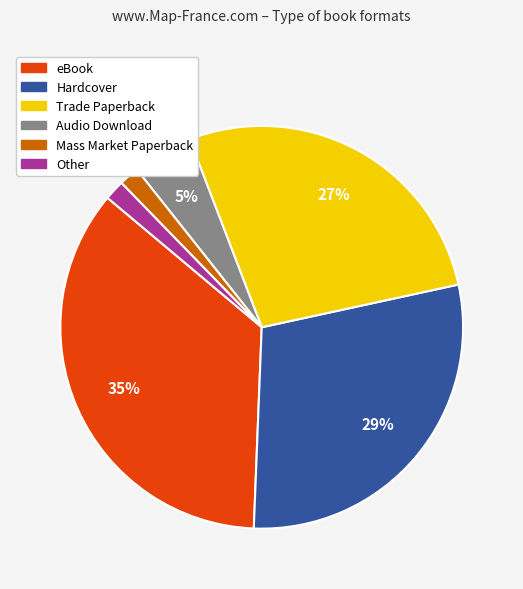

To the nearest percent, what is the difference between the Mass Market Paperback and Hardcover slice percentages?

27%